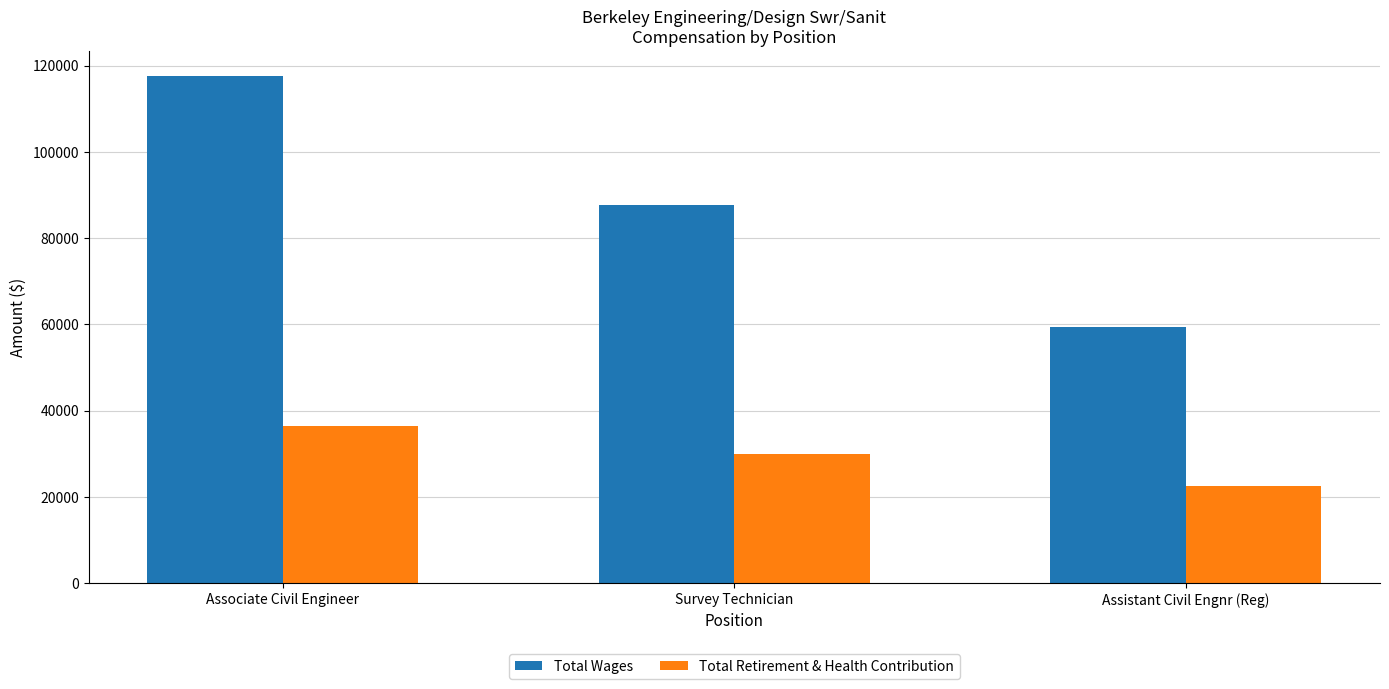

What is the difference between the maximum and minimum values in the Total Wages series?

58183